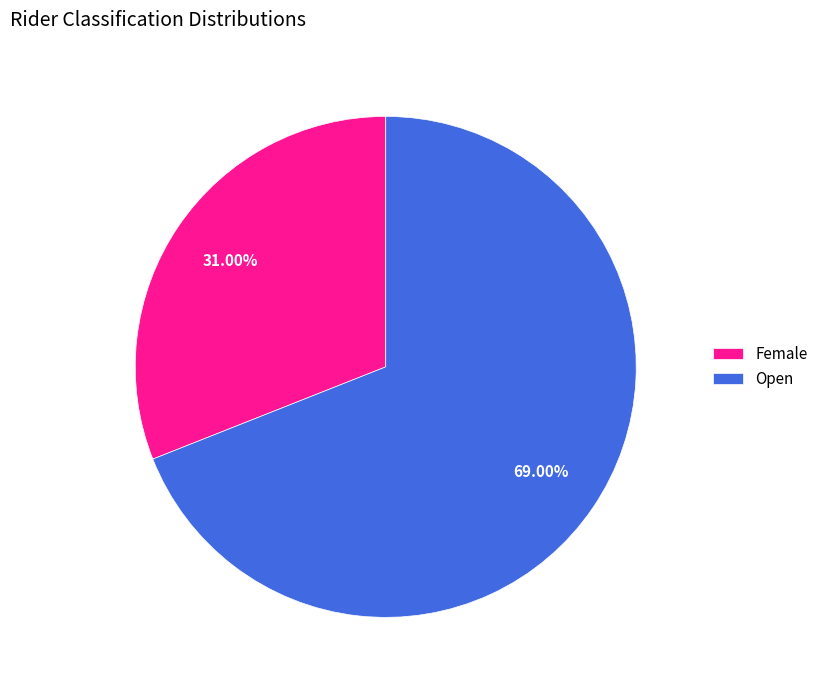

Do Open and Female together represent more than half of the pie?

Yes